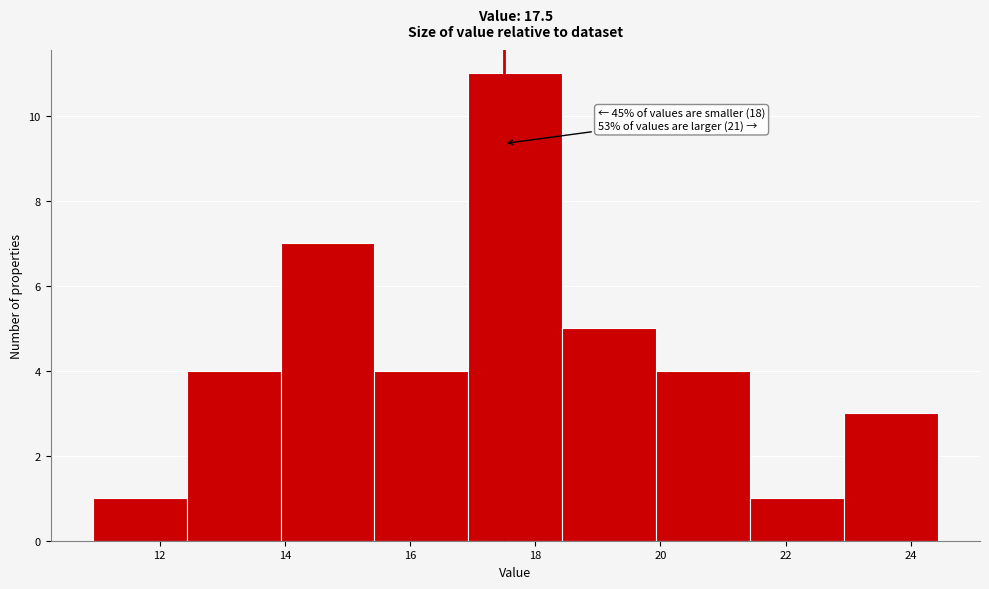

Which range on the x-axis has the tallest bar?

17.0 to 18.4